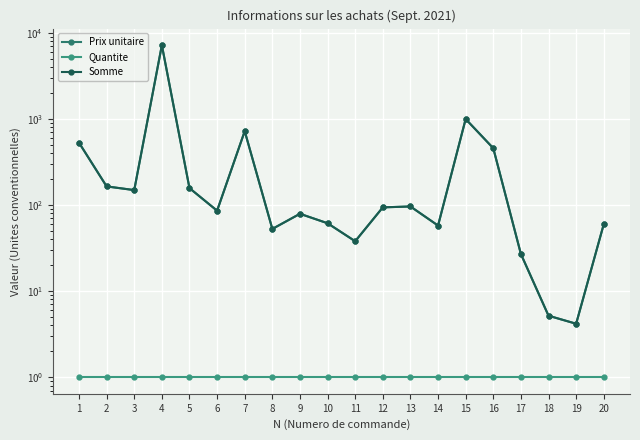

Which category has the highest value across all series?

4